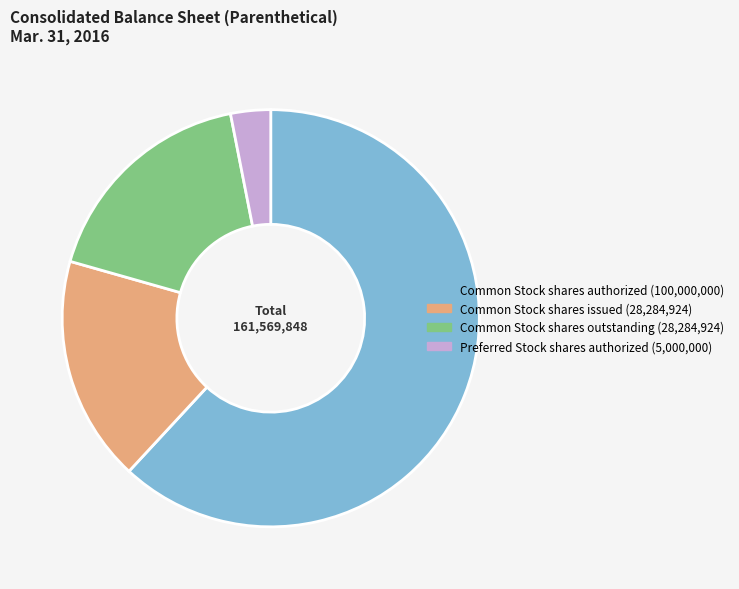

What is the largest slice in the pie chart?

Common Stock shares authorized (100,000,000)